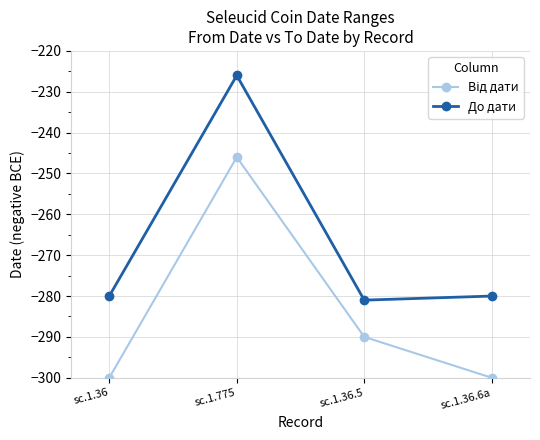

What position from the right is sc.1.36?

4